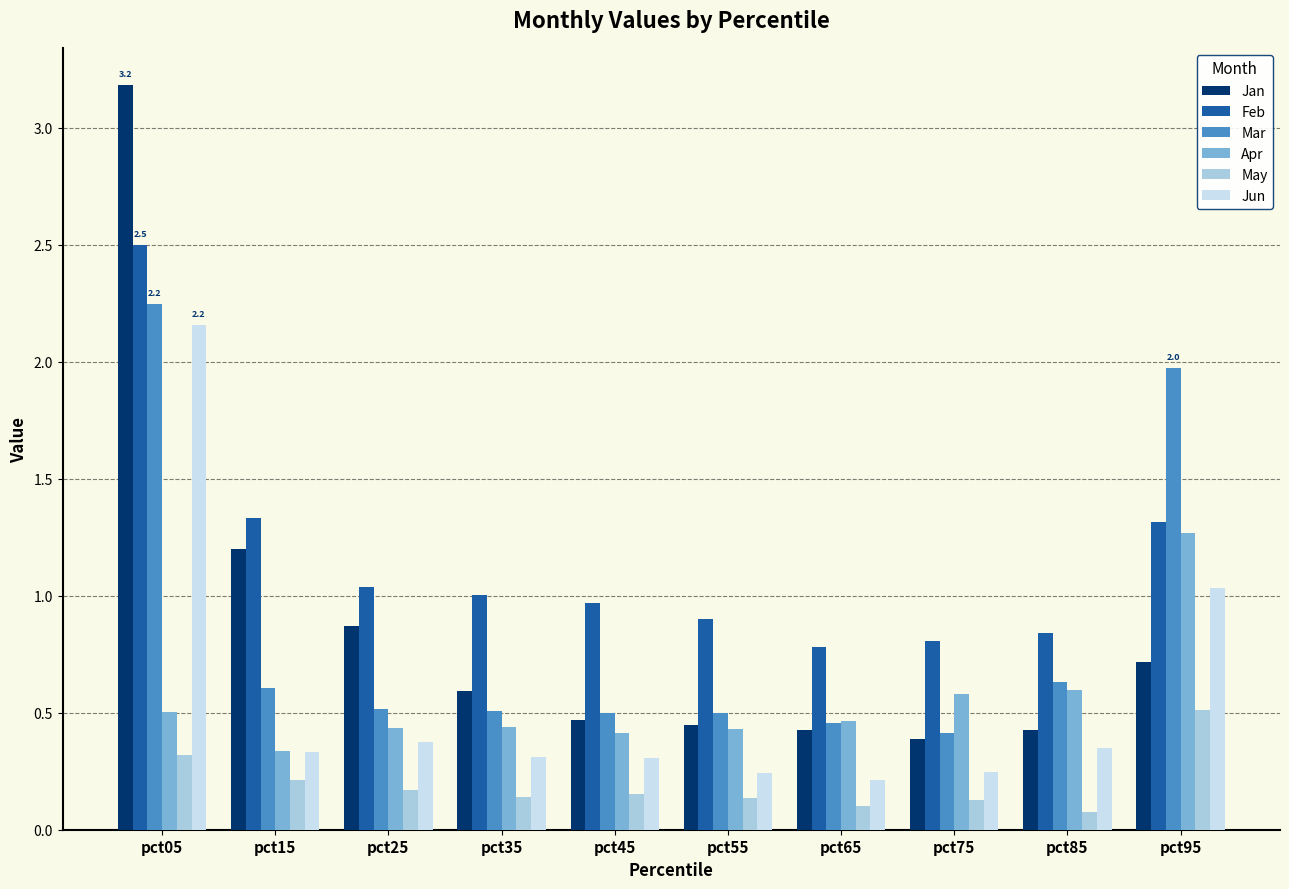

Which label corresponds to the largest value in the chart?

pct05